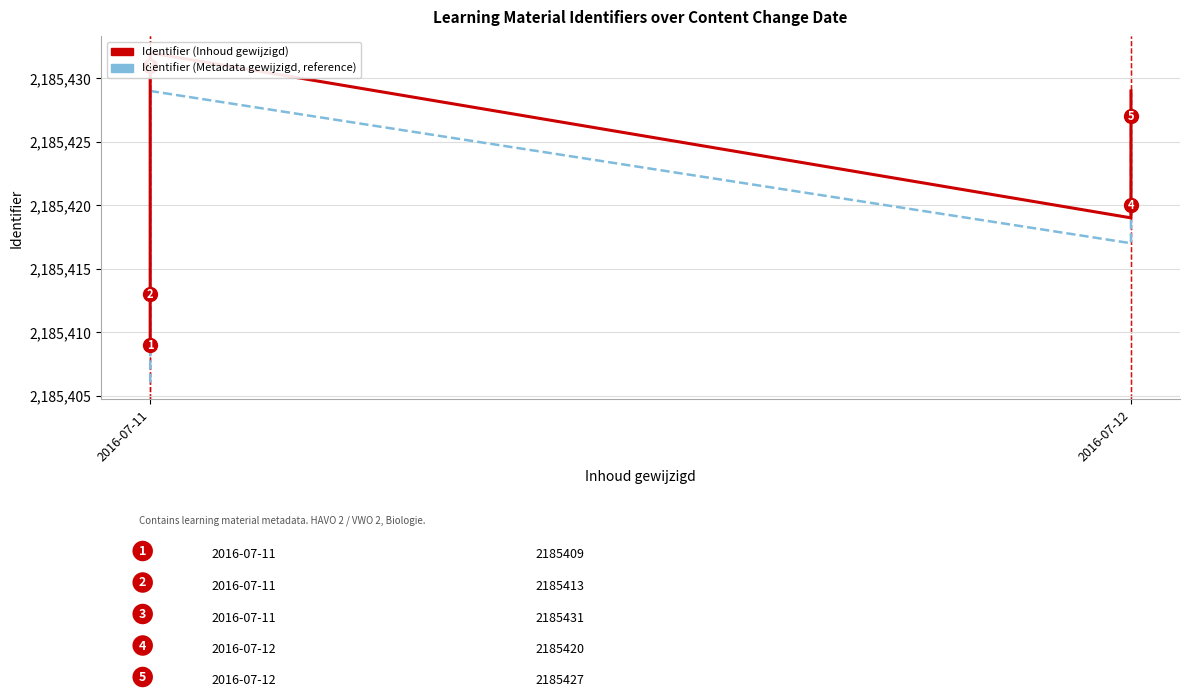

What is the difference between the Identifier (Metadata gewijzigd, reference) values at 5 and 2?

6